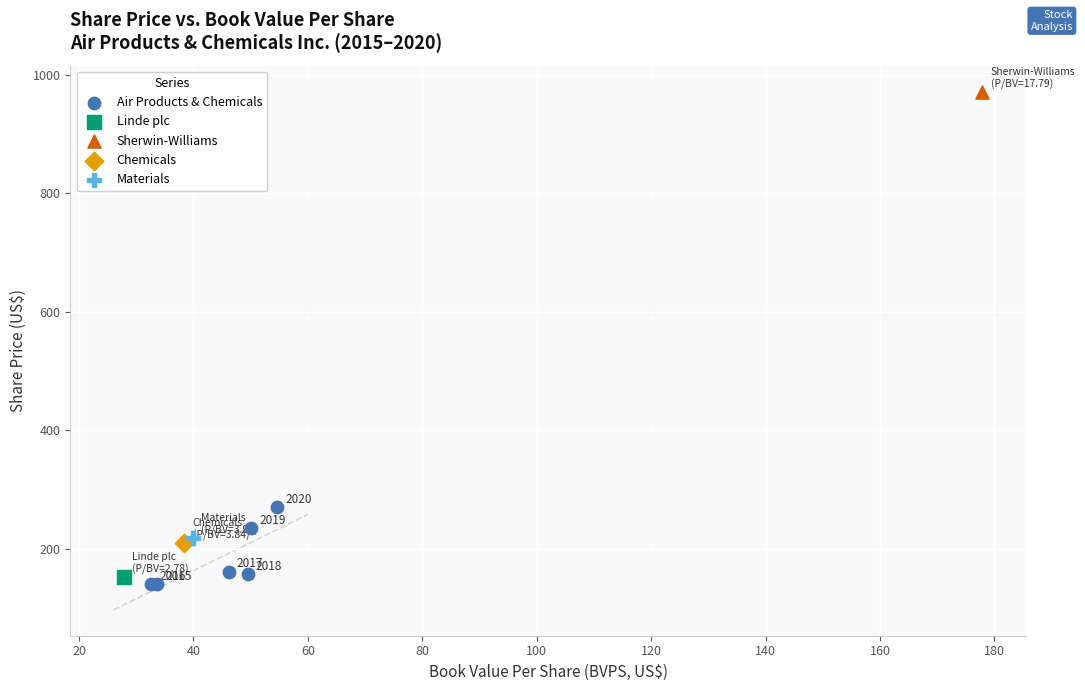

What are all the series names shown in the legend?

Air Products & Chemicals, Linde plc, Sherwin-Williams, Chemicals, Materials